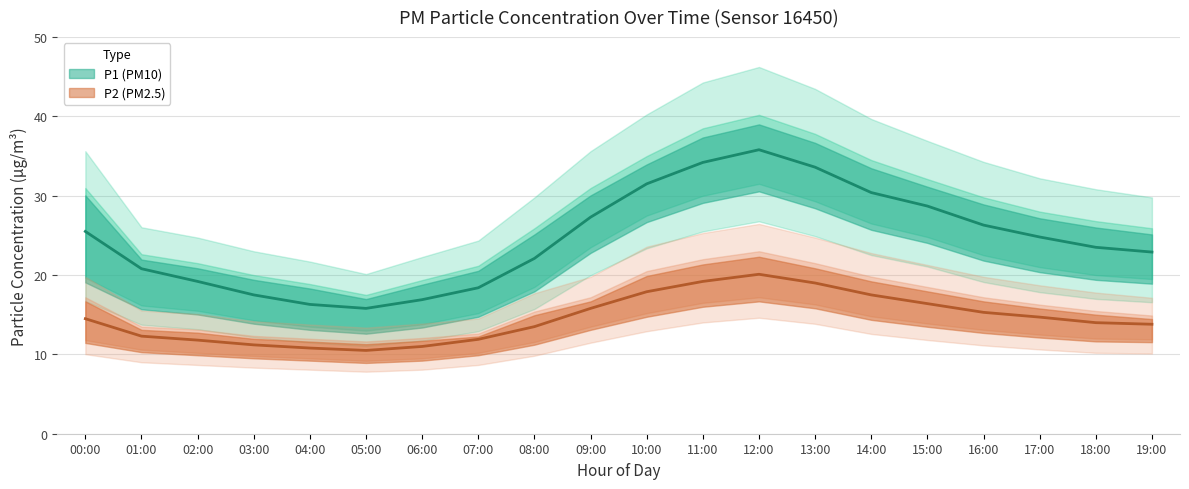

True or false: P2 and P2_upper cross at least once.

False